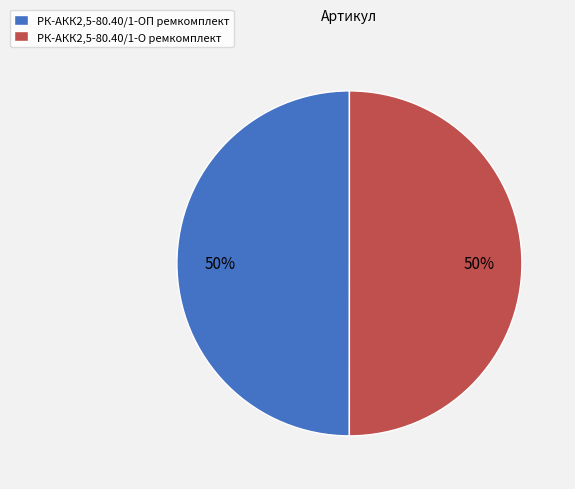

Combined, do РК-АКК2,5-80.40/1-О ремкомплект and РК-АКК2,5-80.40/1-ОП ремкомплект account for over 50%?

Yes